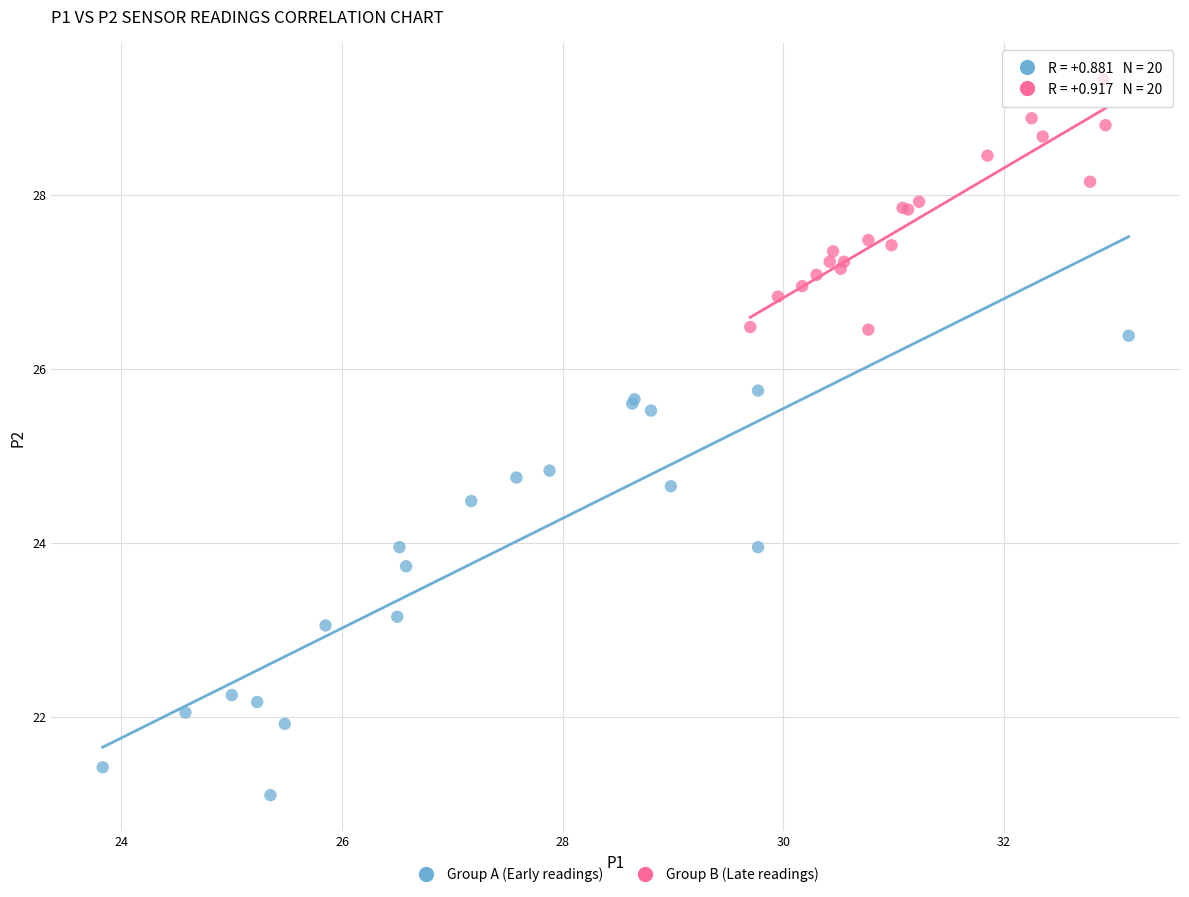

What are all the series names shown in the legend?

Group A (Early readings), Group B (Late readings)